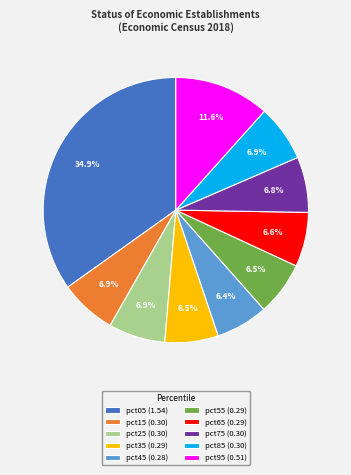

Is it true that pct95 is 22% of the pie?

False